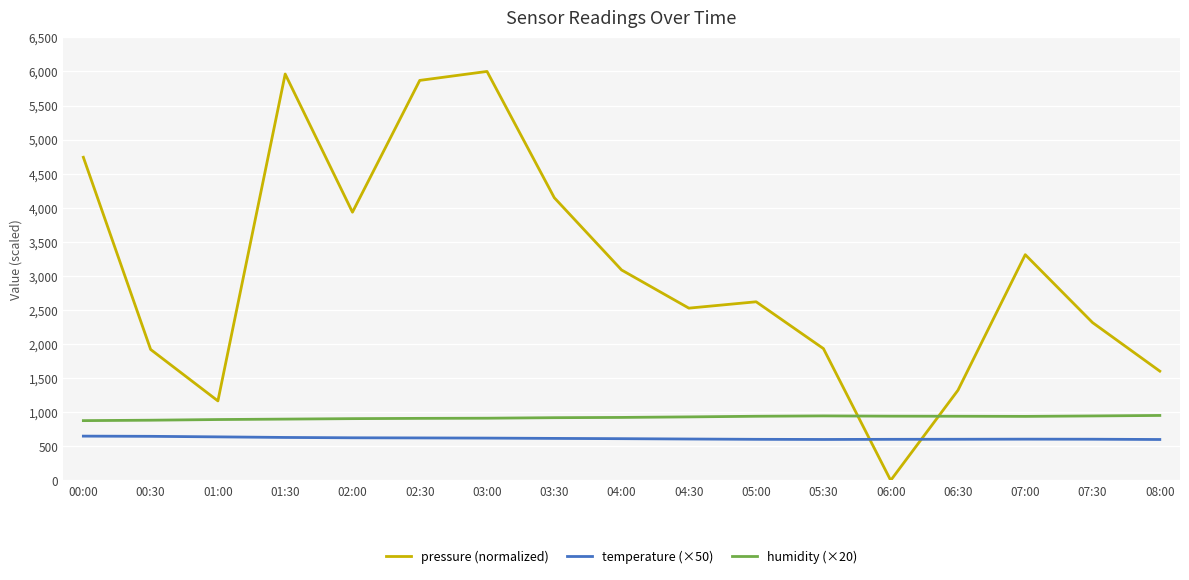

What is the total value across all series at 08:00?

3155.6